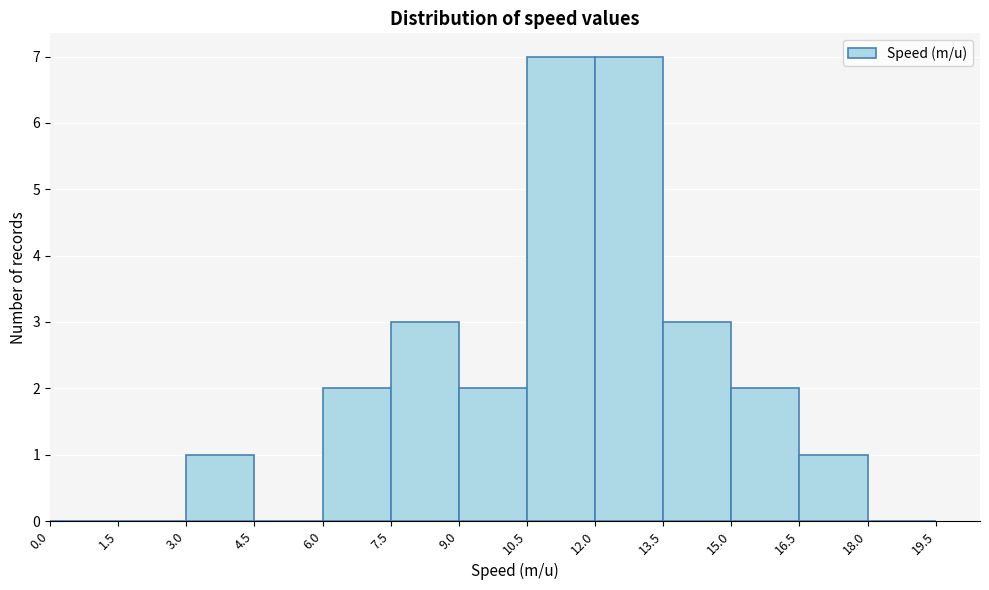

Reading left to right, transcribe this chart: for each bar, give the range it covers on the x-axis and its height. The values are not printed on the chart, so give them approximately, as read against the axis.

0.0 to 1.5: 0
1.5 to 3.0: 0
3.0 to 4.5: 1
4.5 to 6.0: 0
6.0 to 7.5: 2
7.5 to 9.0: 3
9.0 to 10.5: 2
10.5 to 12.0: 7
12.0 to 13.5: 7
13.5 to 15.0: 3
15.0 to 16.5: 2
16.5 to 18.0: 1
18.0 to 19.5: 0